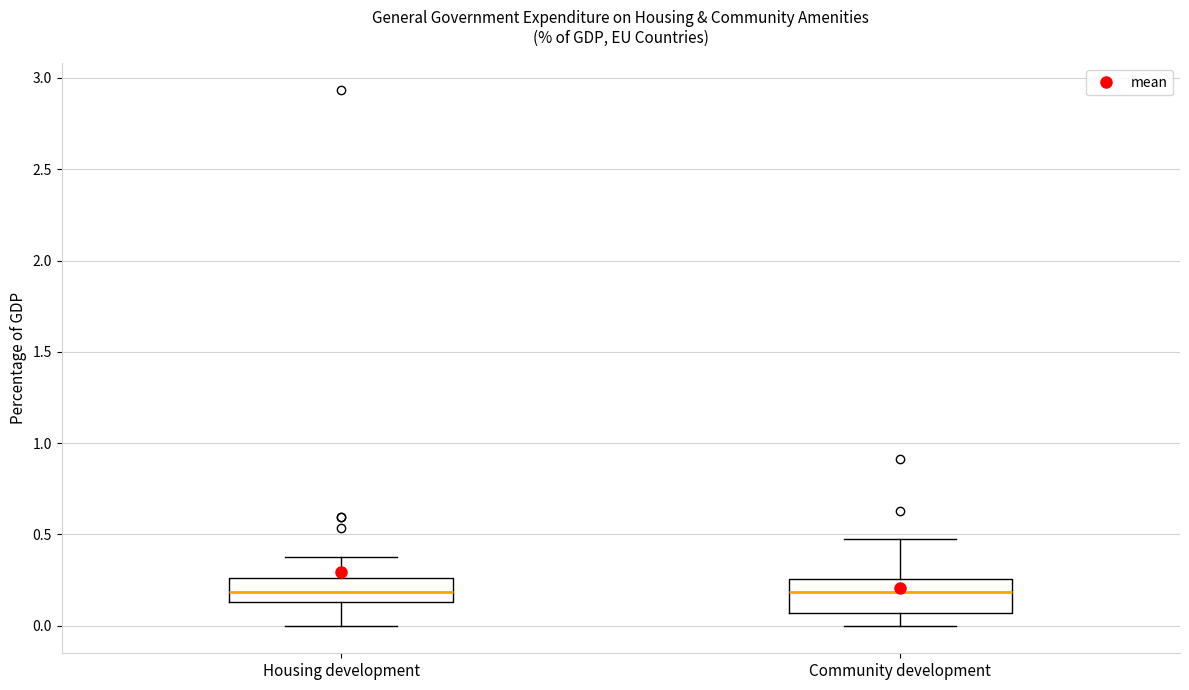

Reading left to right, transcribe this box plot: for each box, give where its median line is, the range the box spans, and where its two whiskers end, as read against the y-axis. The values are not printed on the chart, so give them approximately, as read against the axis.

Housing development: median 0.20, box 0.15 to 0.25, whiskers 0.00 to 0.35
Community development: median 0.20, box 0.05 to 0.25, whiskers 0.00 to 0.50